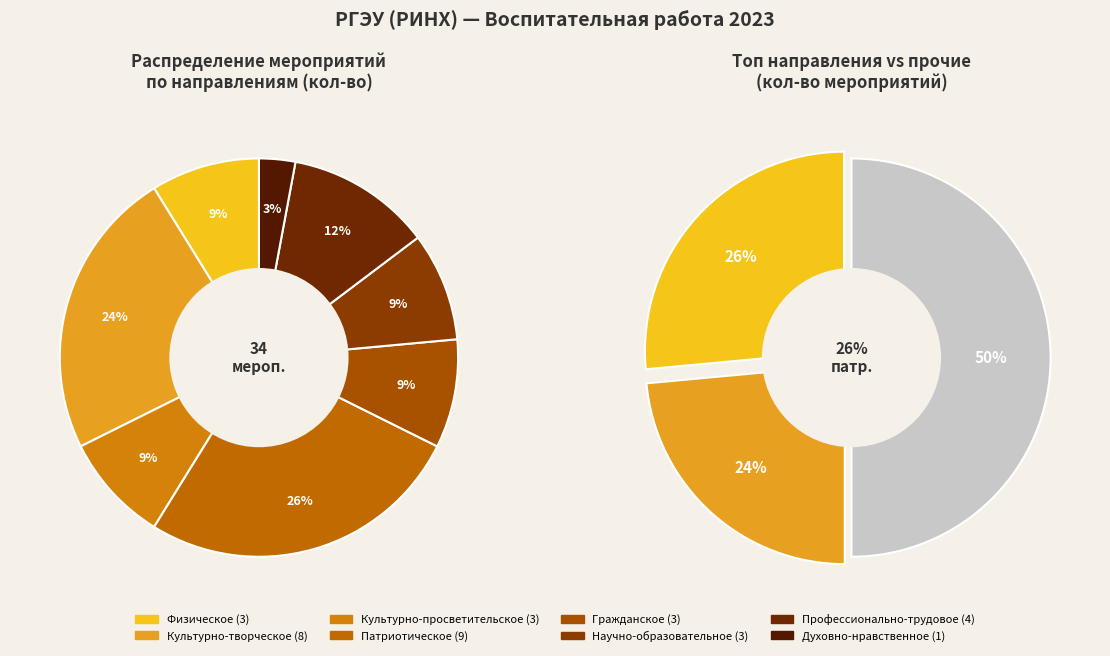

Combined, what portion of the pie is Научно-образовательное and Культурно-творческое?

32.4%